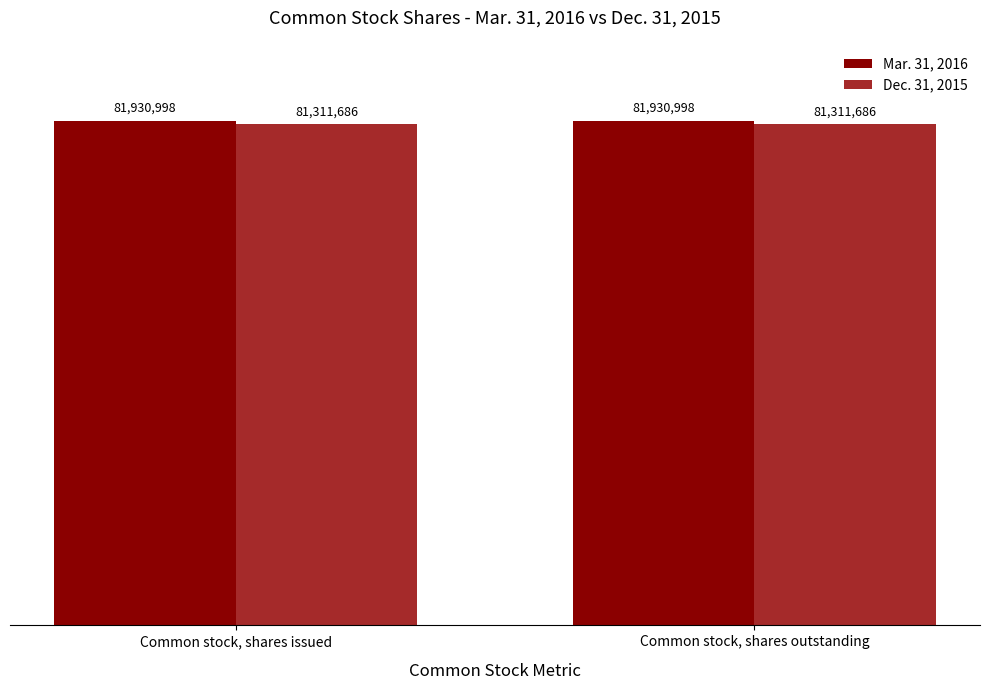

What are all the series names shown in the legend?

Mar. 31, 2016, Dec. 31, 2015